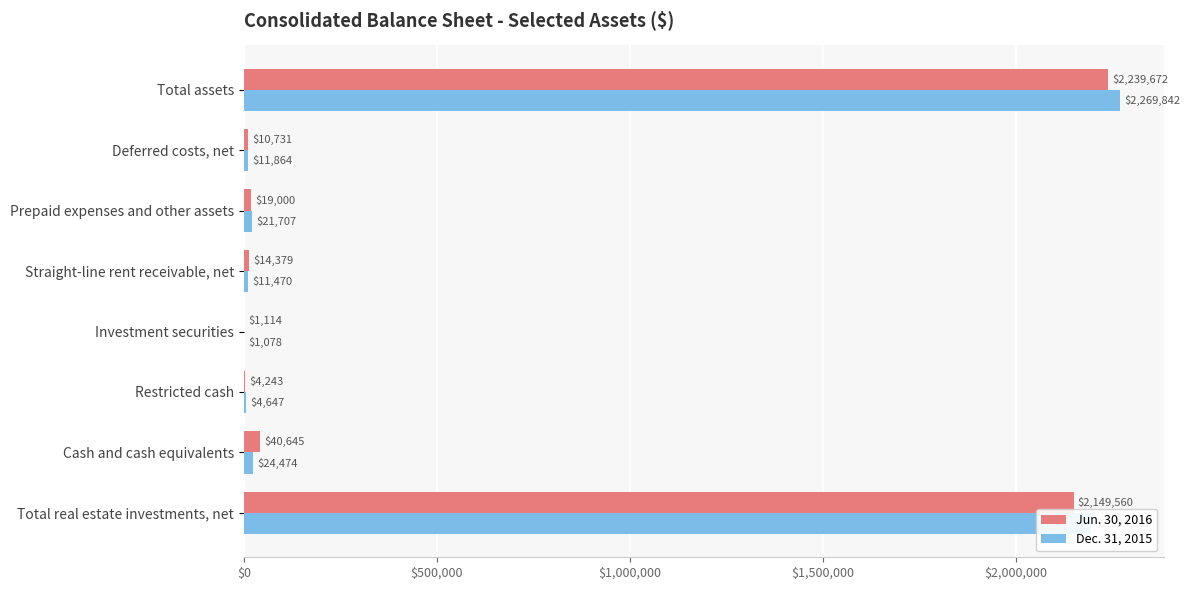

Which label corresponds to the largest value in the chart?

Total assets